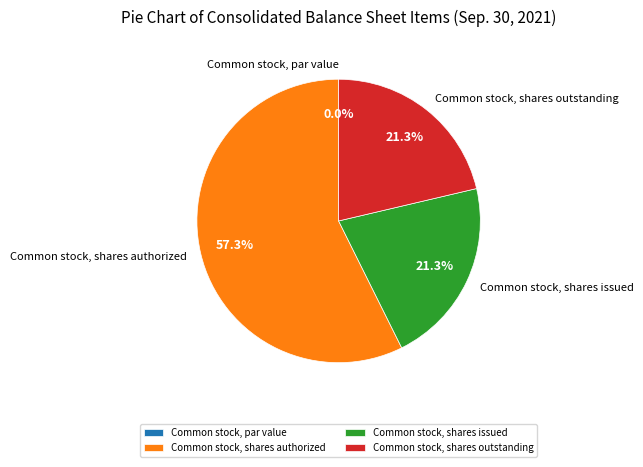

True or false: Common stock, shares authorized accounts for 48% of the total.

False